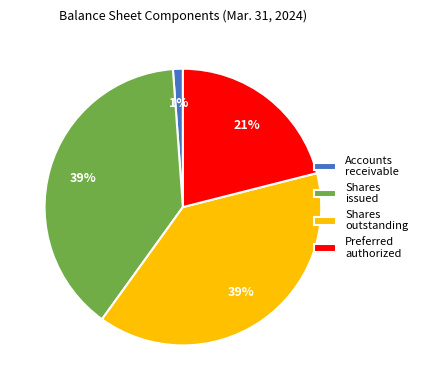

True or false: Shares issued accounts for 39% of the total.

True